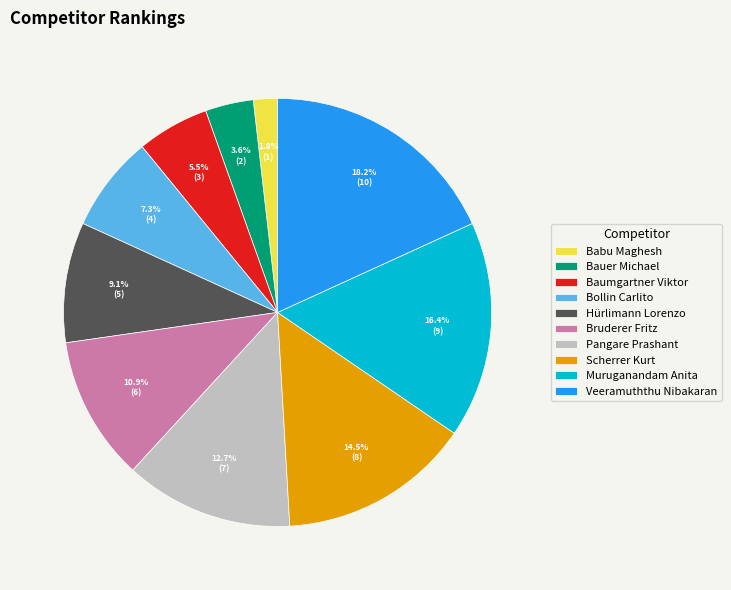

Which has a higher value, Bollin Carlito or Muruganandam Anita?

Muruganandam Anita